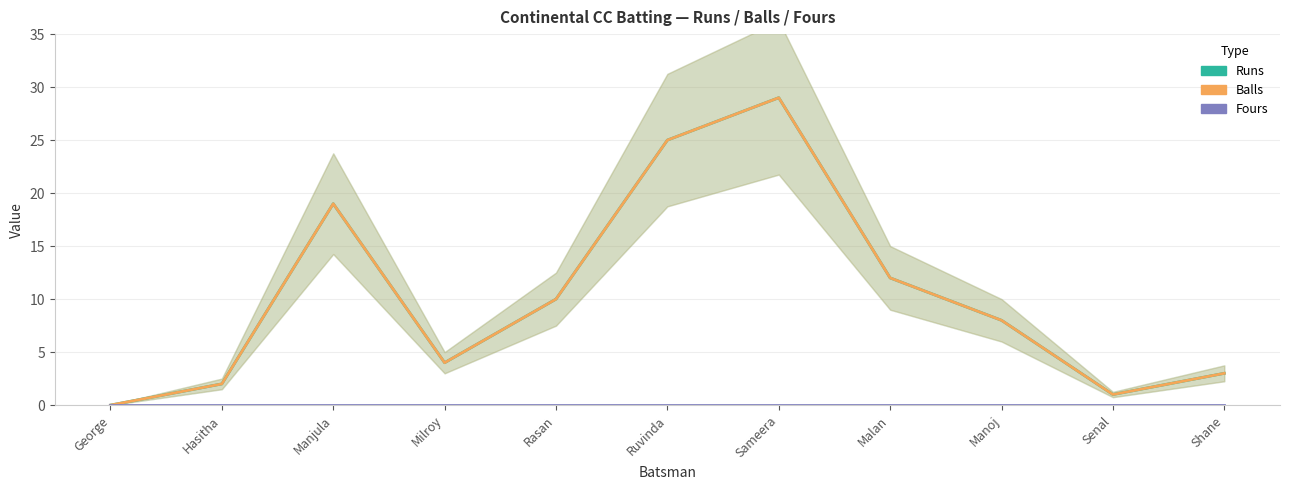

True or false: Runs and Fours cross at least once.

False